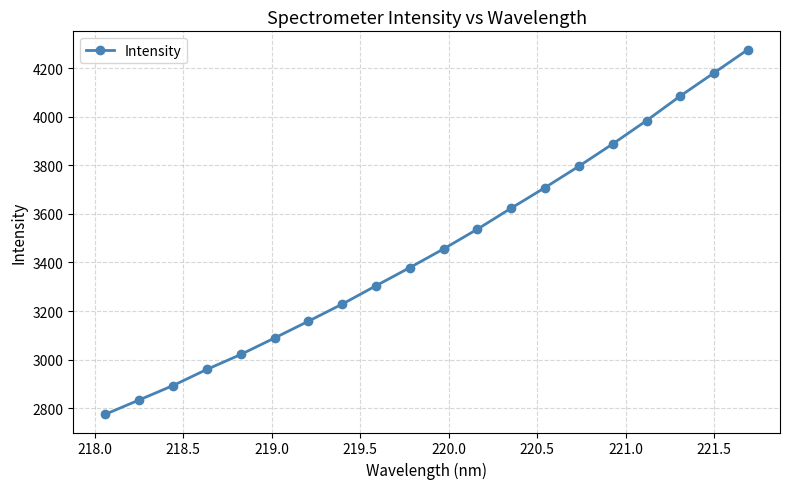

How many categories are shown in the chart?

20